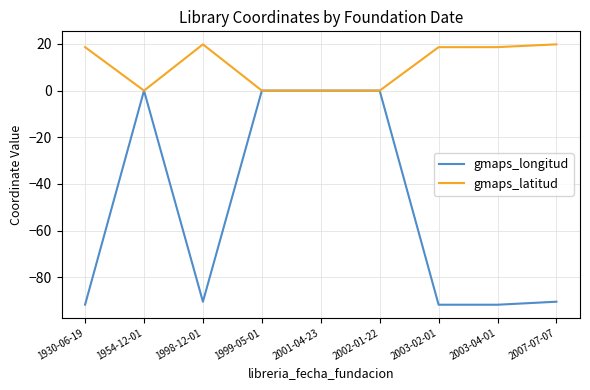

What position from the left is 2002-01-22?

6